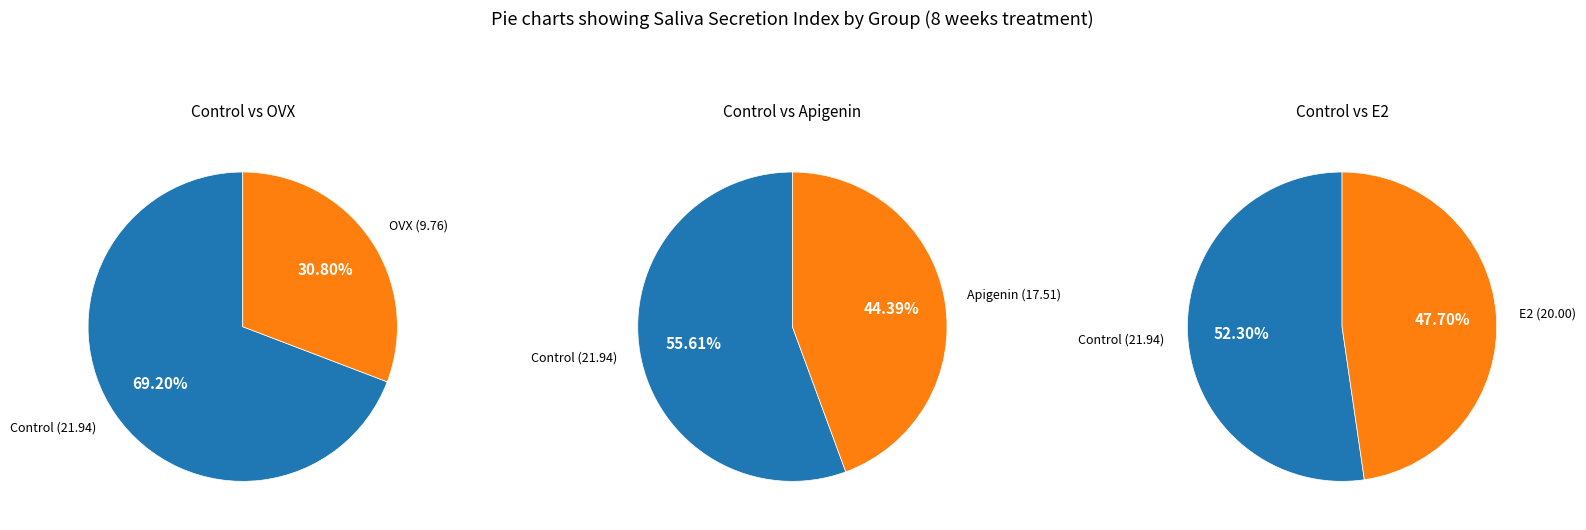

How many slices are in this pie chart?

4